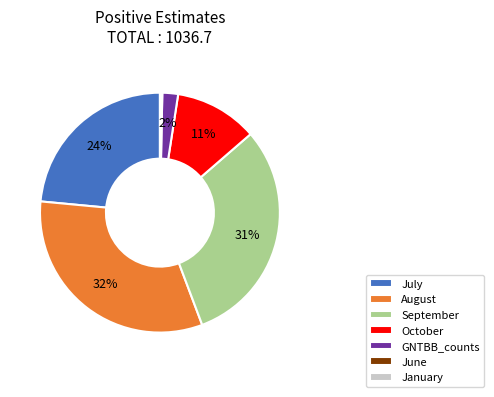

Combined, do July and October account for over 50%?

No